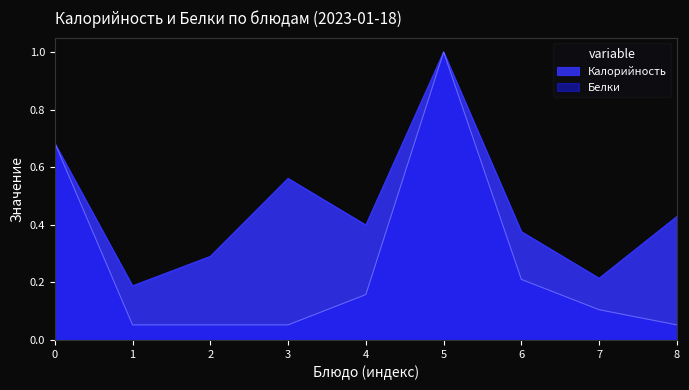

Which label corresponds to the largest value in the chart?

5